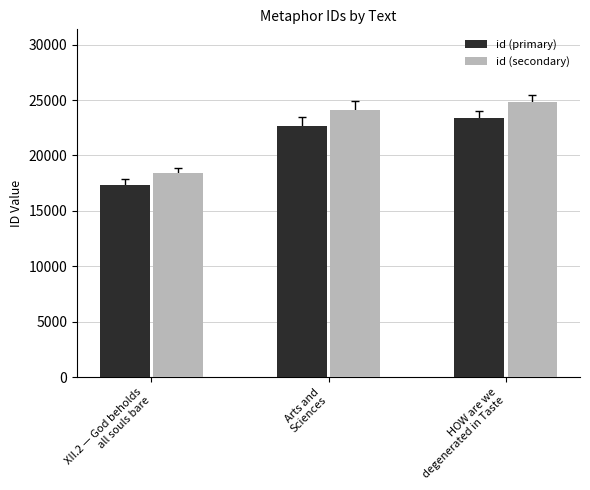

List the series in order of their peak value, lowest first.

id (primary), id (secondary)